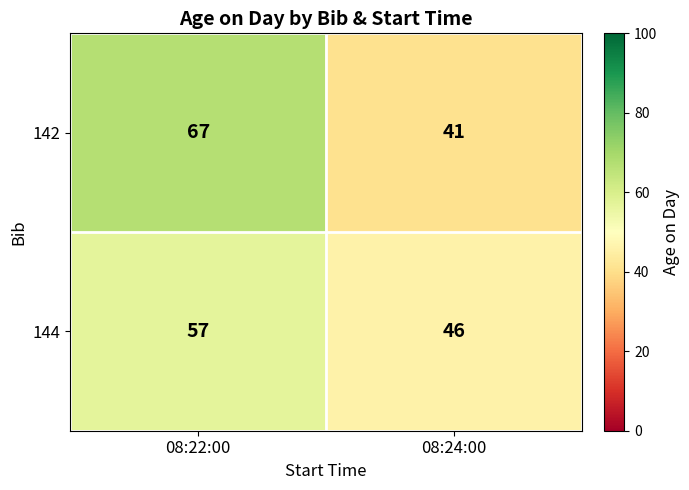

At which label does 142 reach its peak?

08:22:00